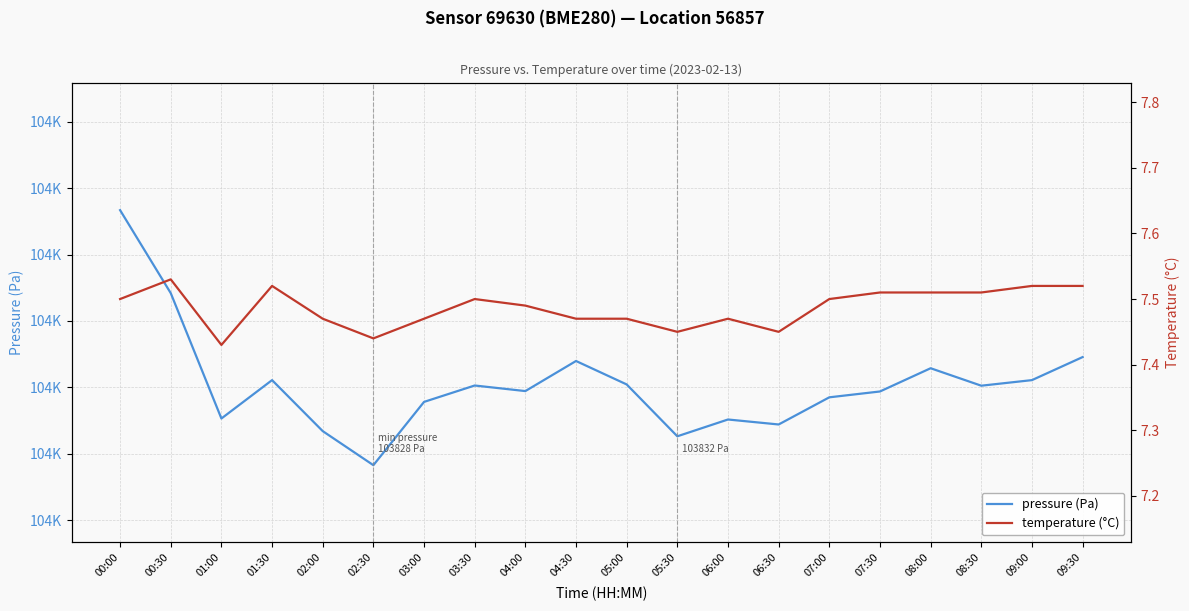

Reading left to right, transcribe all the data shown in this chart.

pressure (Pa): 103866.7	103854.2	103835.3	103841.1	103833.4	103828.3	103837.8	103840.3	103839.4	103844.0	103840.4	103832.6	103835.2	103834.4	103838.5	103839.4	103842.9	103840.2	103841.1	103844.6
temperature (°C): 7.5	7.5	7.4	7.5	7.5	7.4	7.5	7.5	7.5	7.5	7.5	7.5	7.5	7.5	7.5	7.5	7.5	7.5	7.5	7.5